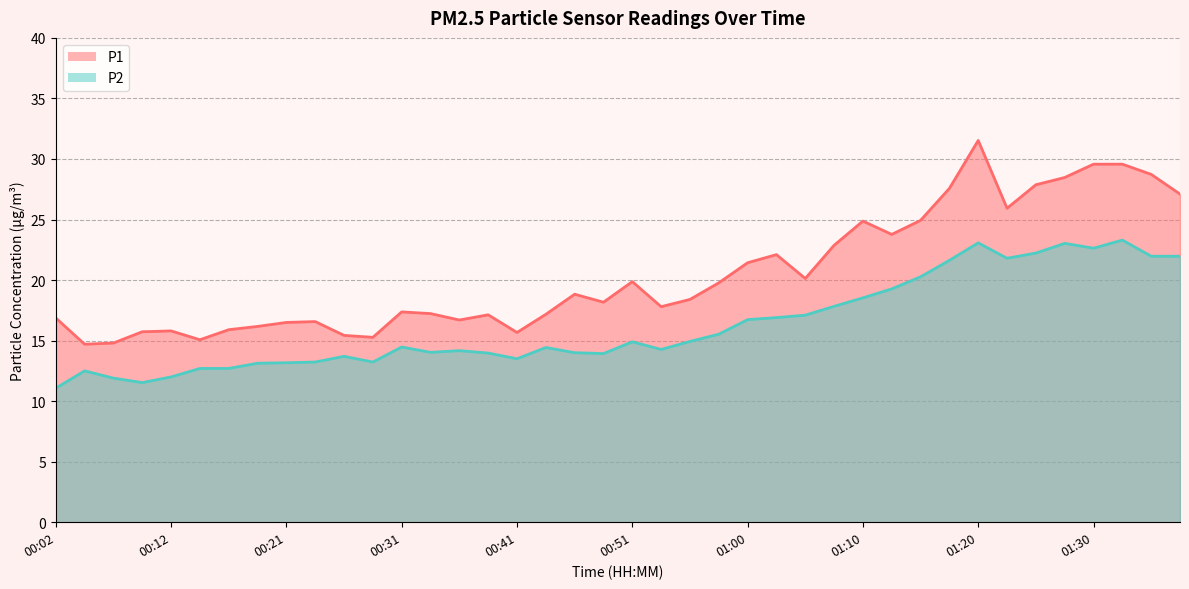

Reading left to right, transcribe all the data shown in this chart.

P1: 00:02=16.9	00:04=14.7	00:07=14.8	00:09=15.7	00:12=15.8	00:14=15.1	00:17=15.9	00:19=16.2	00:21=16.5	00:24=16.6	00:26=15.4	00:29=15.3	00:31=17.4	00:33=17.2	00:36=16.7	00:38=17.1	00:41=15.7	00:43=17.2	00:46=18.8	00:48=18.2	00:51=19.9	00:53=17.8	00:56=18.4	00:58=19.8	01:00=21.4	01:03=22.1	01:05=20.1	01:08=22.9	01:10=24.9	01:13=23.8	01:15=24.9	01:18=27.6	01:20=31.5	01:23=25.9	01:25=27.9	01:28=28.5	01:30=29.6	01:33=29.6	01:35=28.7	01:37=27.1
P2: 00:02=11.1	00:04=12.5	00:07=11.9	00:09=11.5	00:12=12.0	00:14=12.7	00:17=12.7	00:19=13.1	00:21=13.2	00:24=13.2	00:26=13.7	00:29=13.2	00:31=14.5	00:33=14.0	00:36=14.2	00:38=14.0	00:41=13.5	00:43=14.4	00:46=14.0	00:48=13.9	00:51=14.9	00:53=14.3	00:56=14.9	00:58=15.5	01:00=16.7	01:03=16.9	01:05=17.1	01:08=17.8	01:10=18.5	01:13=19.3	01:15=20.3	01:18=21.6	01:20=23.1	01:23=21.8	01:25=22.2	01:28=23.0	01:30=22.6	01:33=23.3	01:35=22.0	01:37=22.0